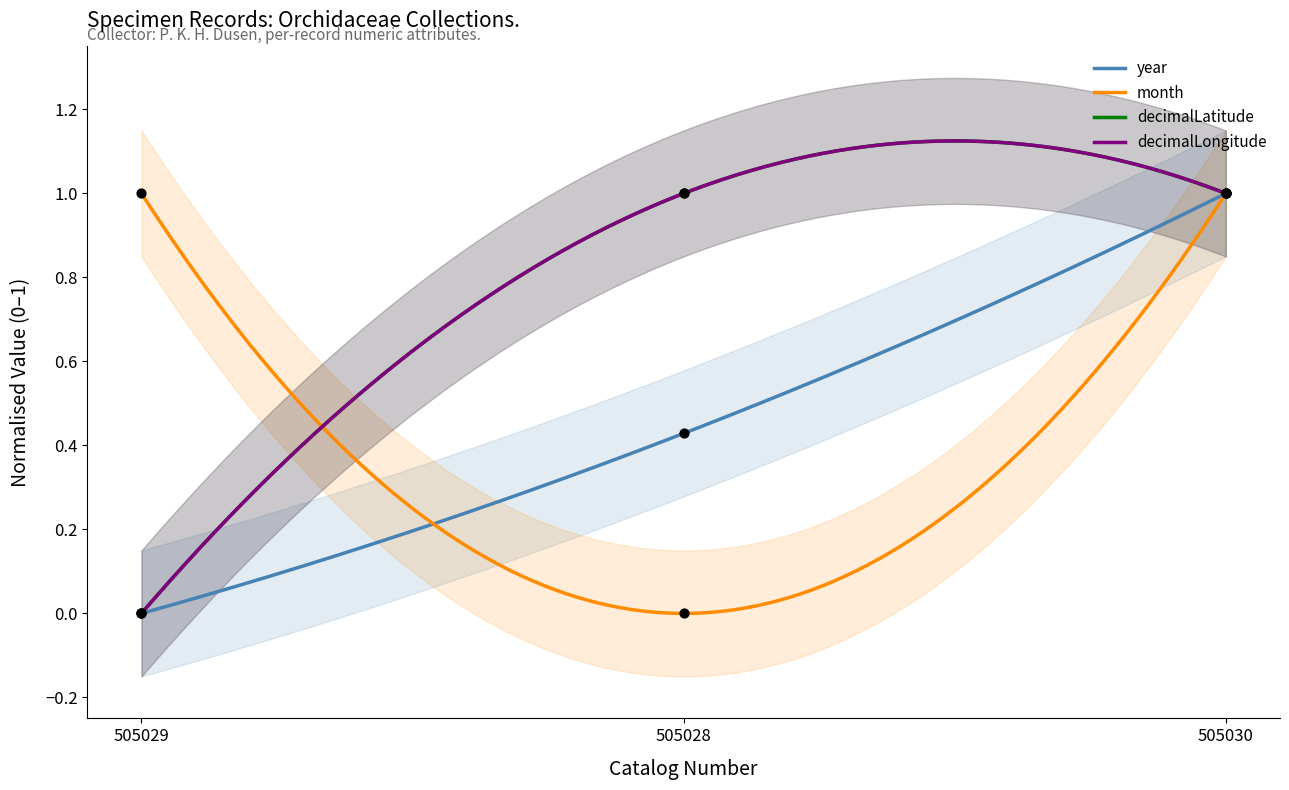

Which series contains the highest Y value?

year